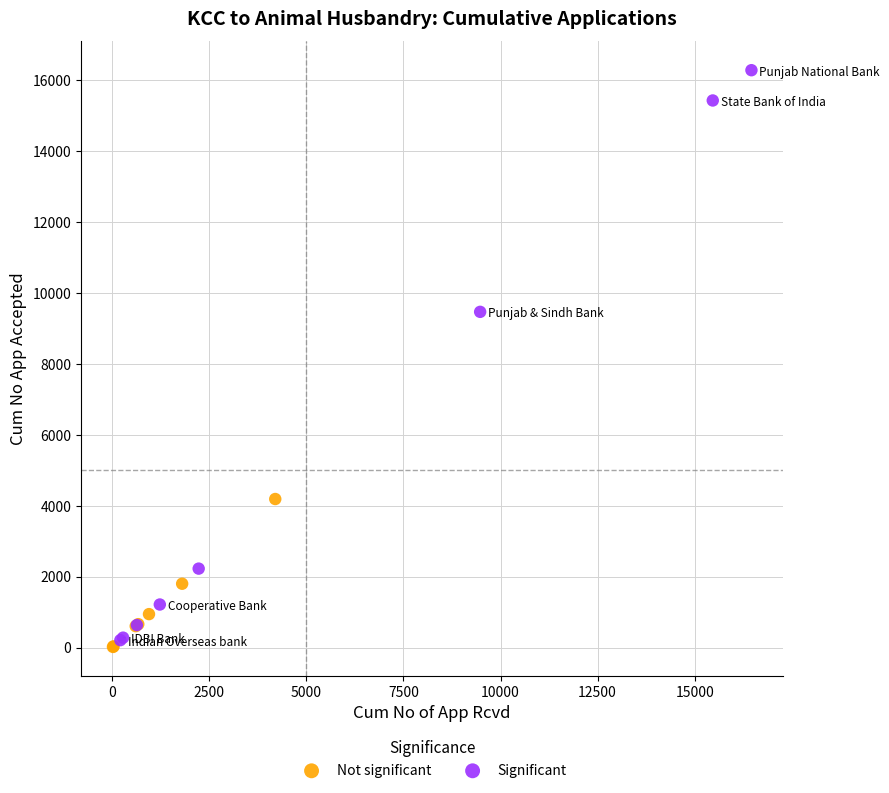

Which series contains the highest Y value?

Significant